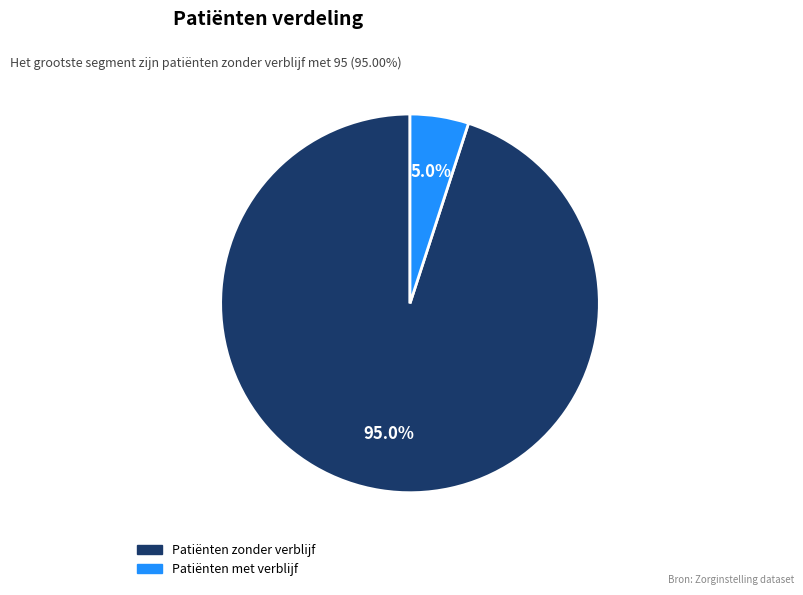

Which category accounts for the majority?

Patiënten zonder verblijf